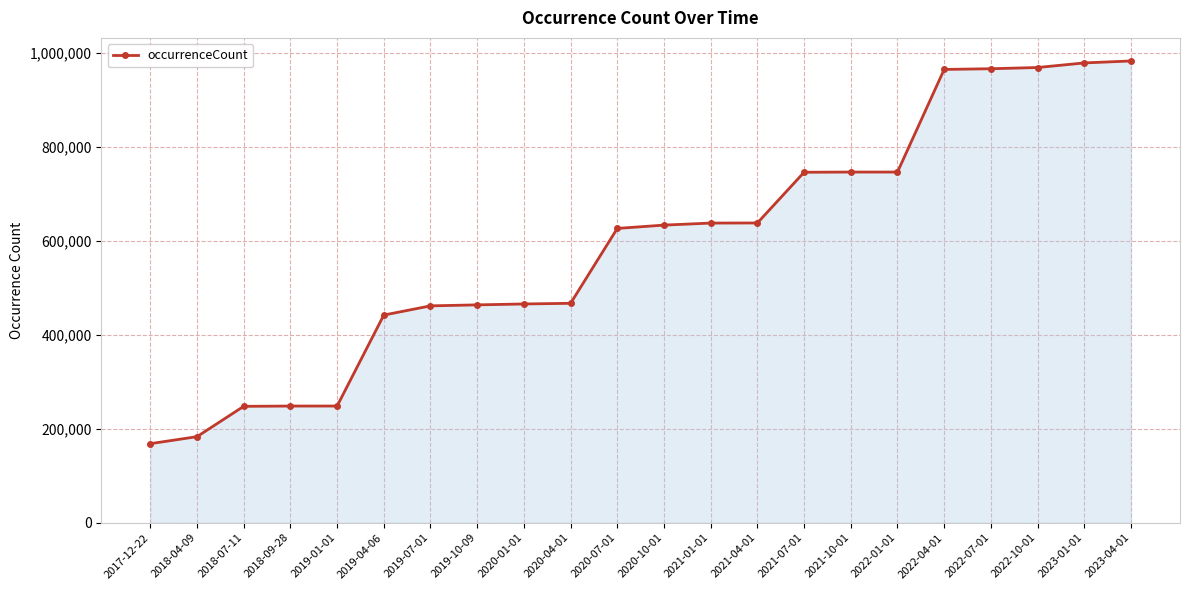

The chart shows a value of 183138 at 2018-04-09. True or false?

True